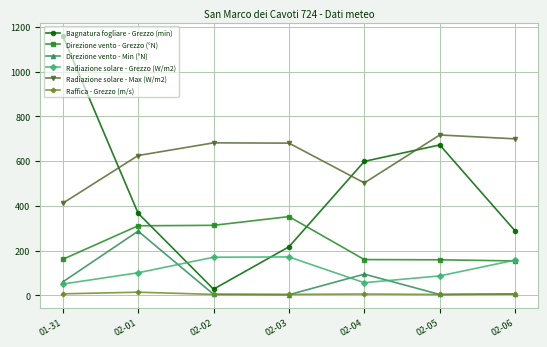

Which series has the largest total across all categories?

Radiazione solare - Max (W/m2)